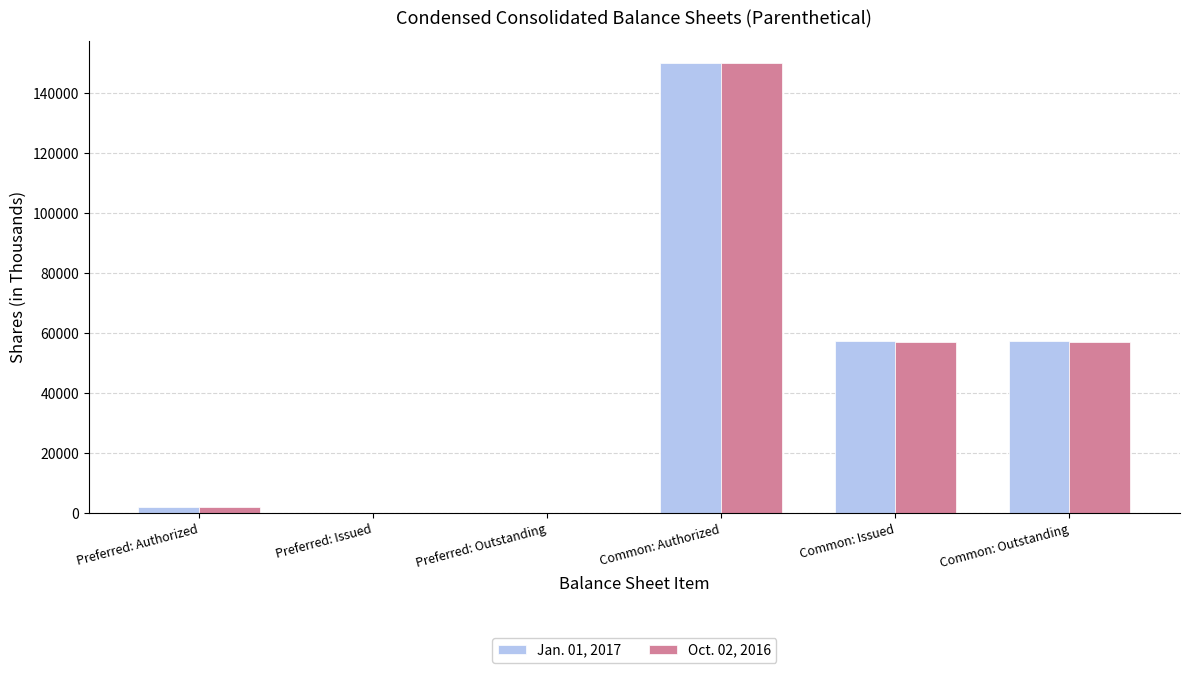

What is the difference between the Oct. 02, 2016 values at Preferred: Outstanding and Common: Outstanding?

57042